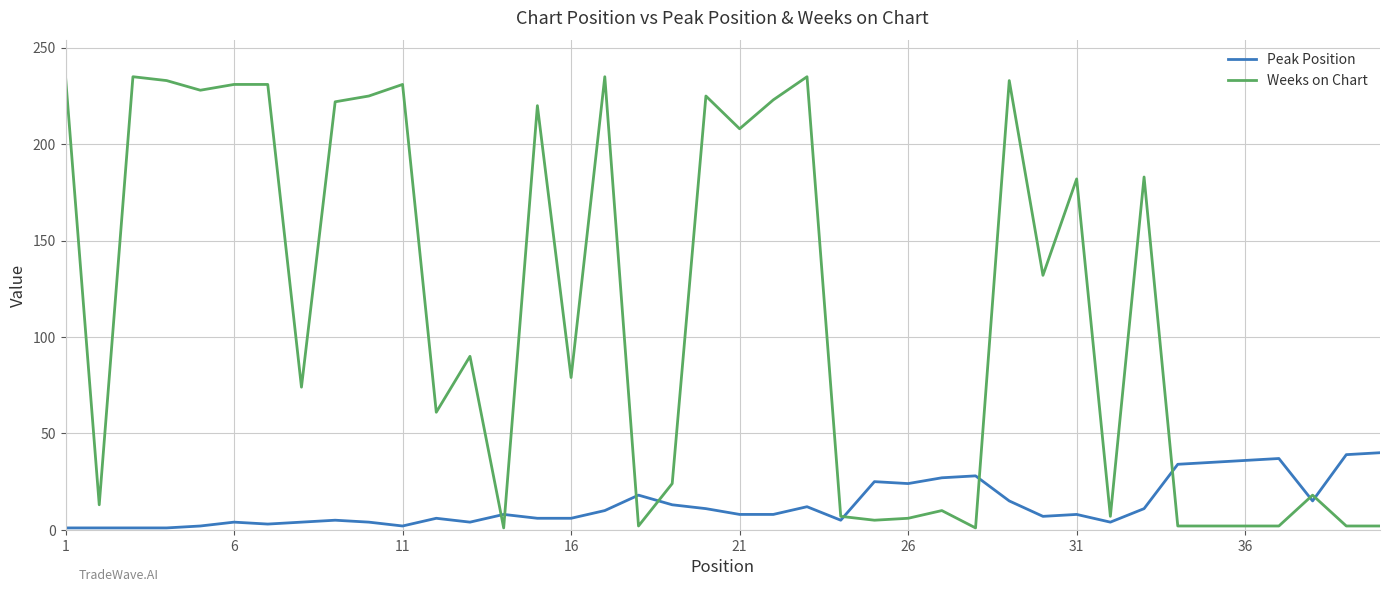

Which series has the largest total across all categories?

Weeks on Chart